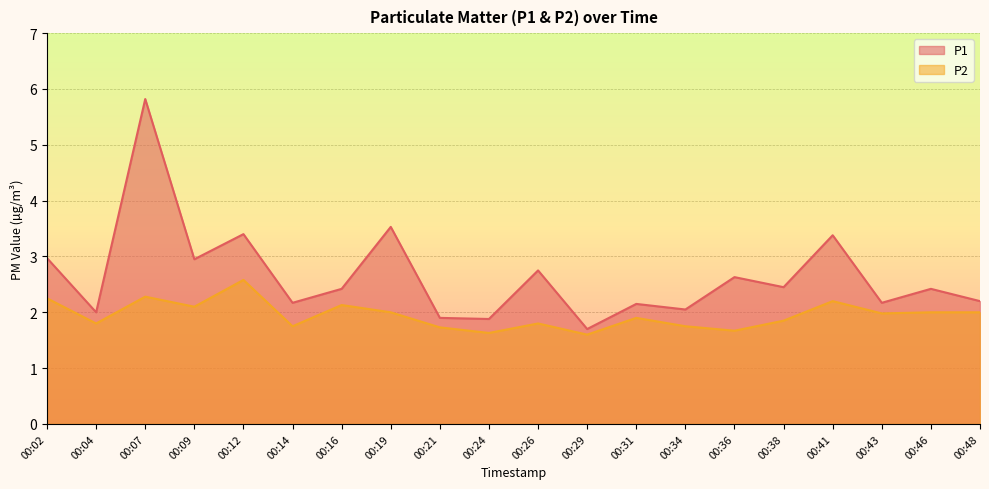

What is the total value across all series at 00:09?

5.1